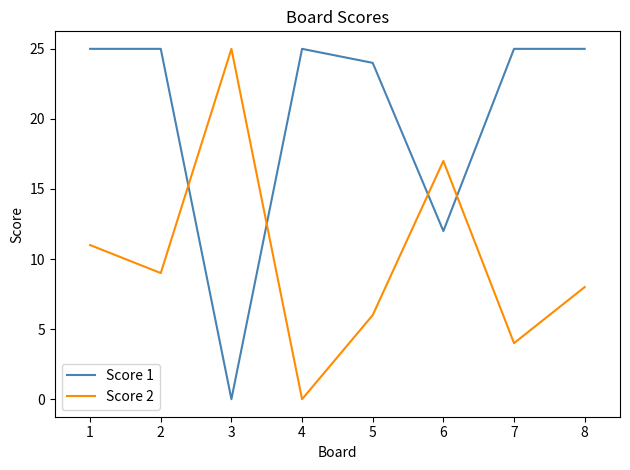

True or false: Score 2 has more than 1 points higher than both neighbors.

True